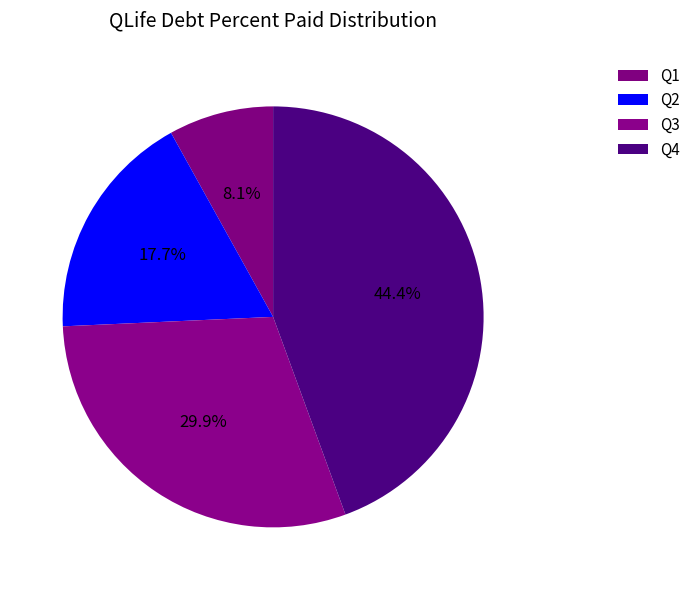

What is the ratio of the value at Q1 to the value at Q4?

0.2